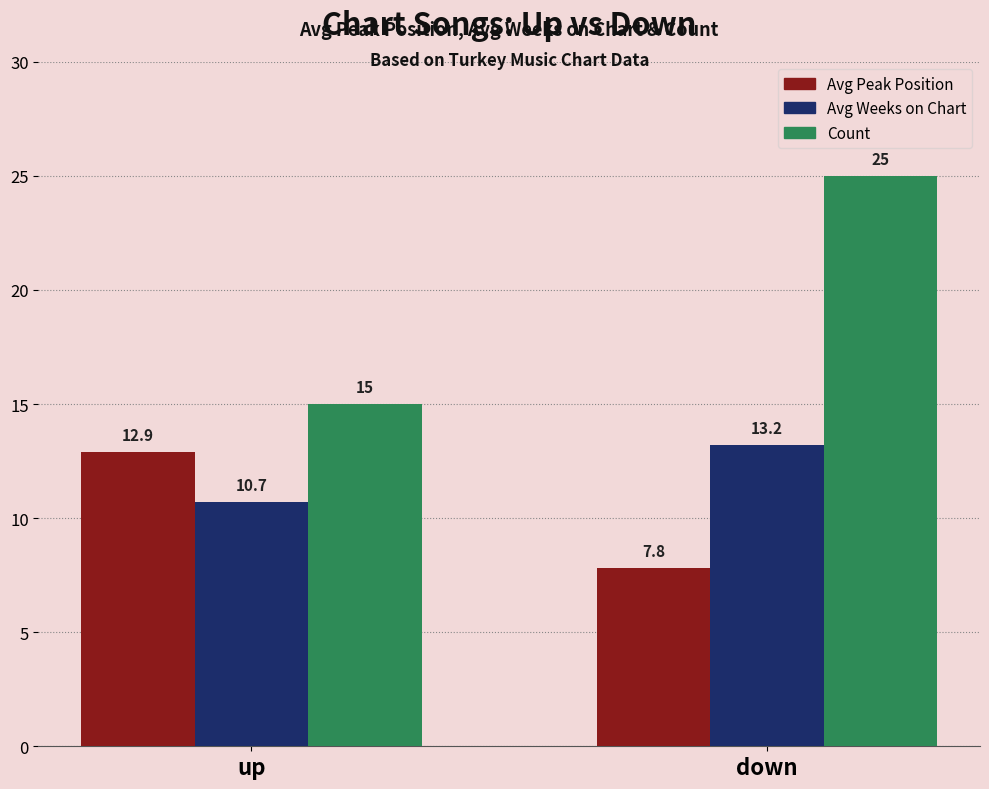

What is the spread (max minus min) of values at up?

4.3